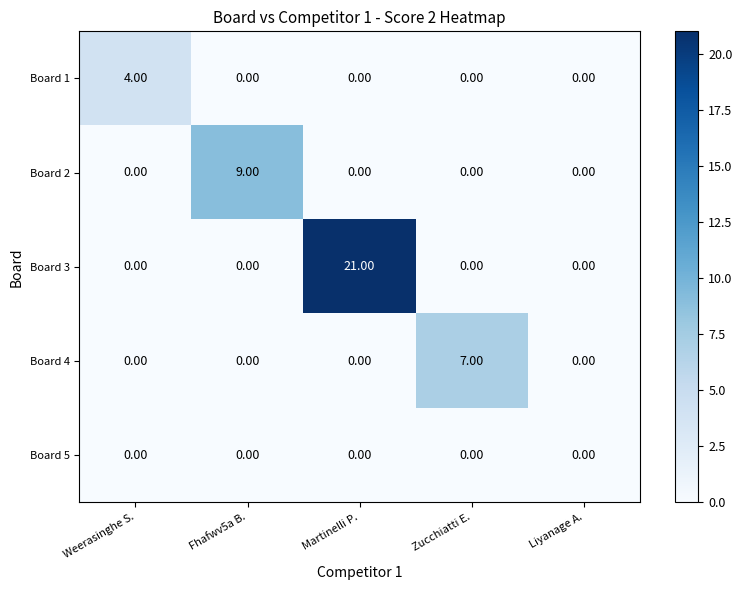

List the series in order of their peak value, lowest first.

Board 5, Board 1, Board 4, Board 2, Board 3